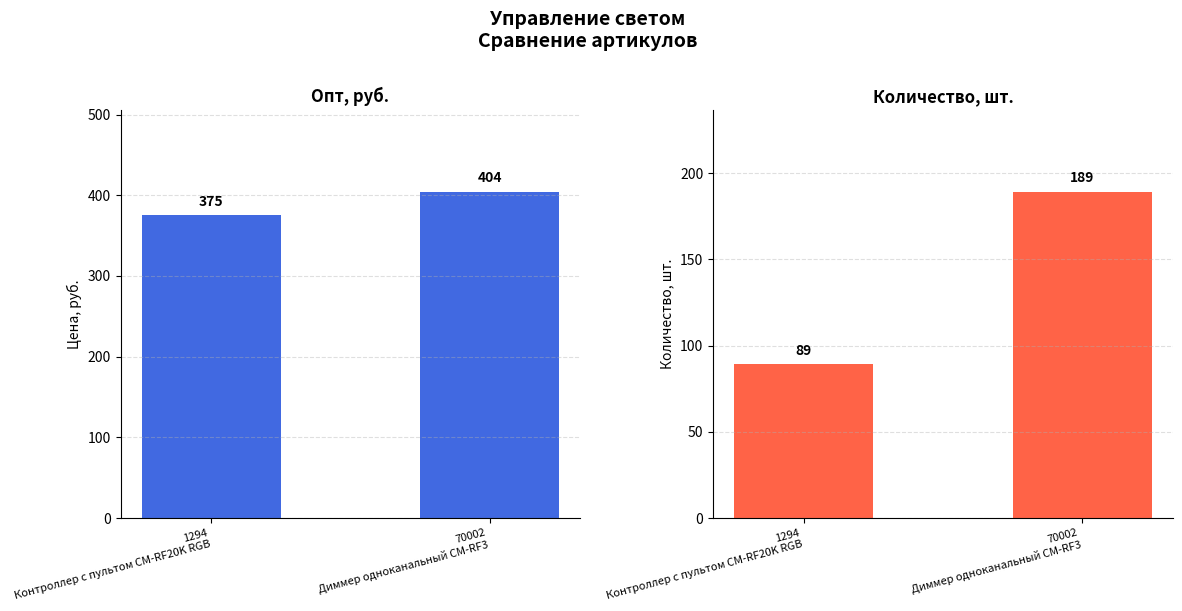

Rank the categories by Опт, руб. value from lowest to highest.

1294
Контроллер с пультом CM-RF20K RGB, 70002
Диммер одноканальный CM-RF3